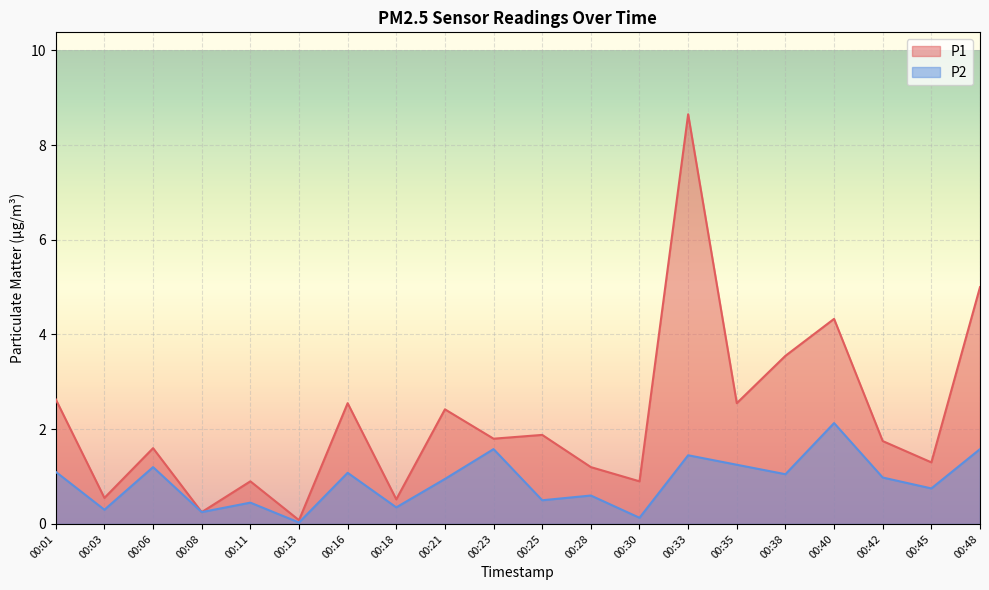

Reading left to right, list all the values displayed in this chart.

P1: 2.6	0.6	1.6	0.2	0.9	0.1	2.5	0.5	2.4	1.8	1.9	1.2	0.9	8.7	2.5	3.5	4.3	1.8	1.3	5.0
P2: 1.1	0.3	1.2	0.2	0.5	0.0	1.1	0.3	0.9	1.6	0.5	0.6	0.1	1.4	1.2	1.1	2.1	1.0	0.8	1.6